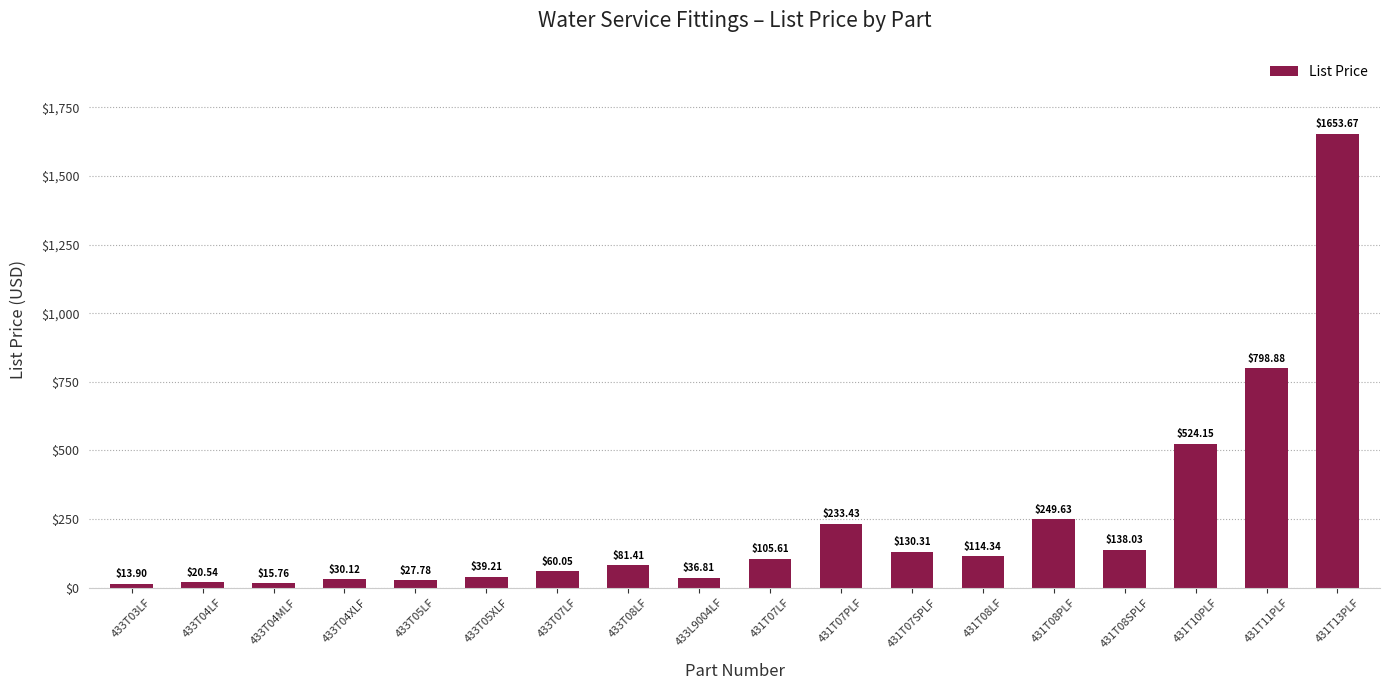

What is the difference between the maximum and minimum values?

1639.8